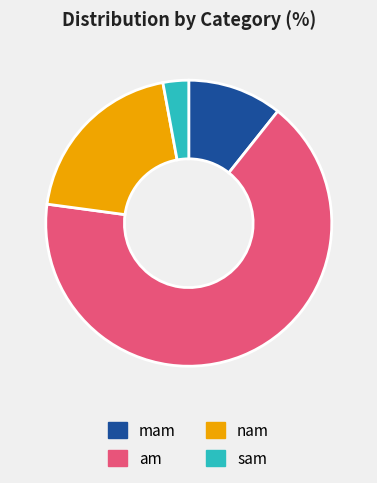

Rank the categories by value from highest to lowest.

am, nam, mam, sam